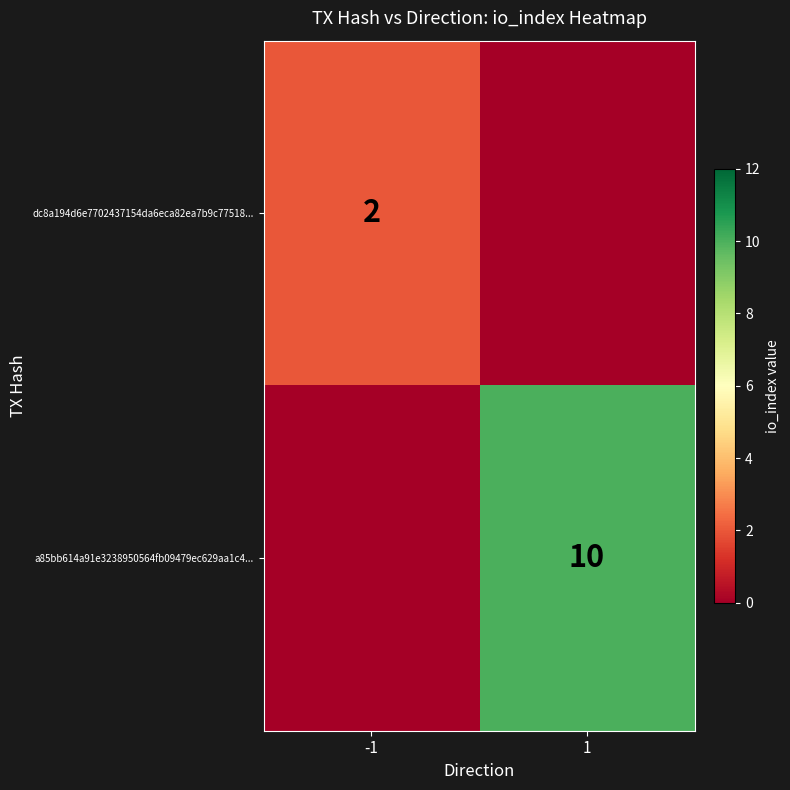

Is the value of dc8a194d6e7702437154da6eca82ea7b9c77518... at -1 greater than the value of a85bb614a91e3238950564fb09479ec629aa1c4... at 1?

No